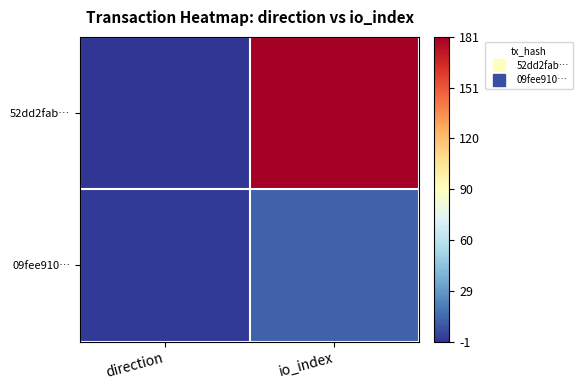

At how many categories does at least one series exceed 81?

1